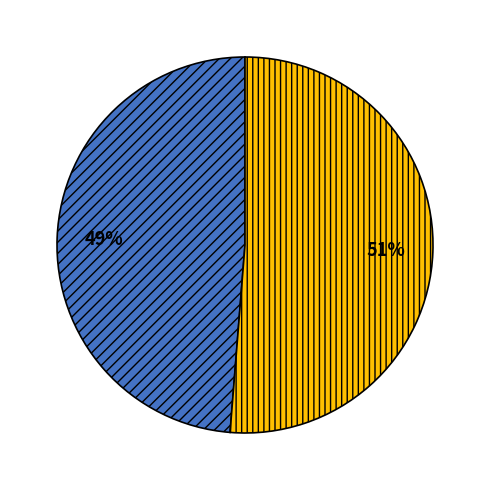

To the nearest percent, what is the average slice percentage?

50%